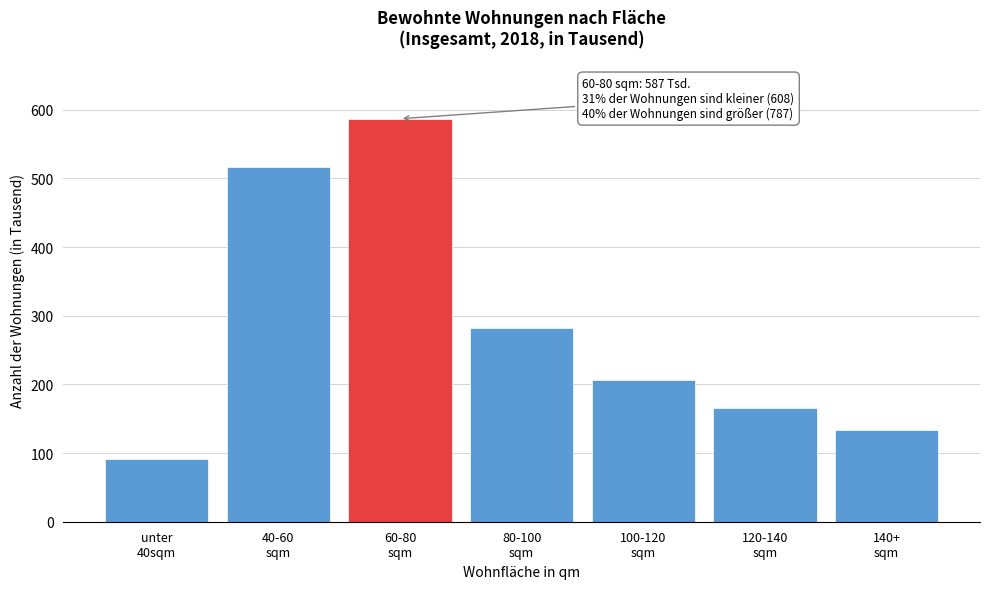

Reading left to right, extract all data points from this chart.

91	517	587	282	207	165	133